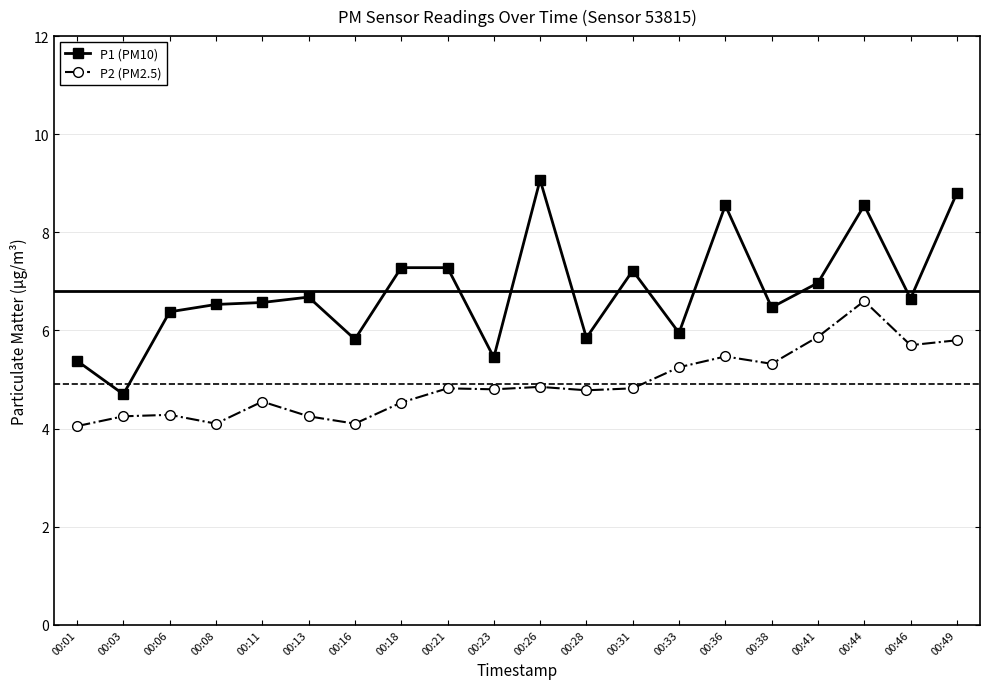

What is the spread (max minus min) of values at 00:41?

1.1